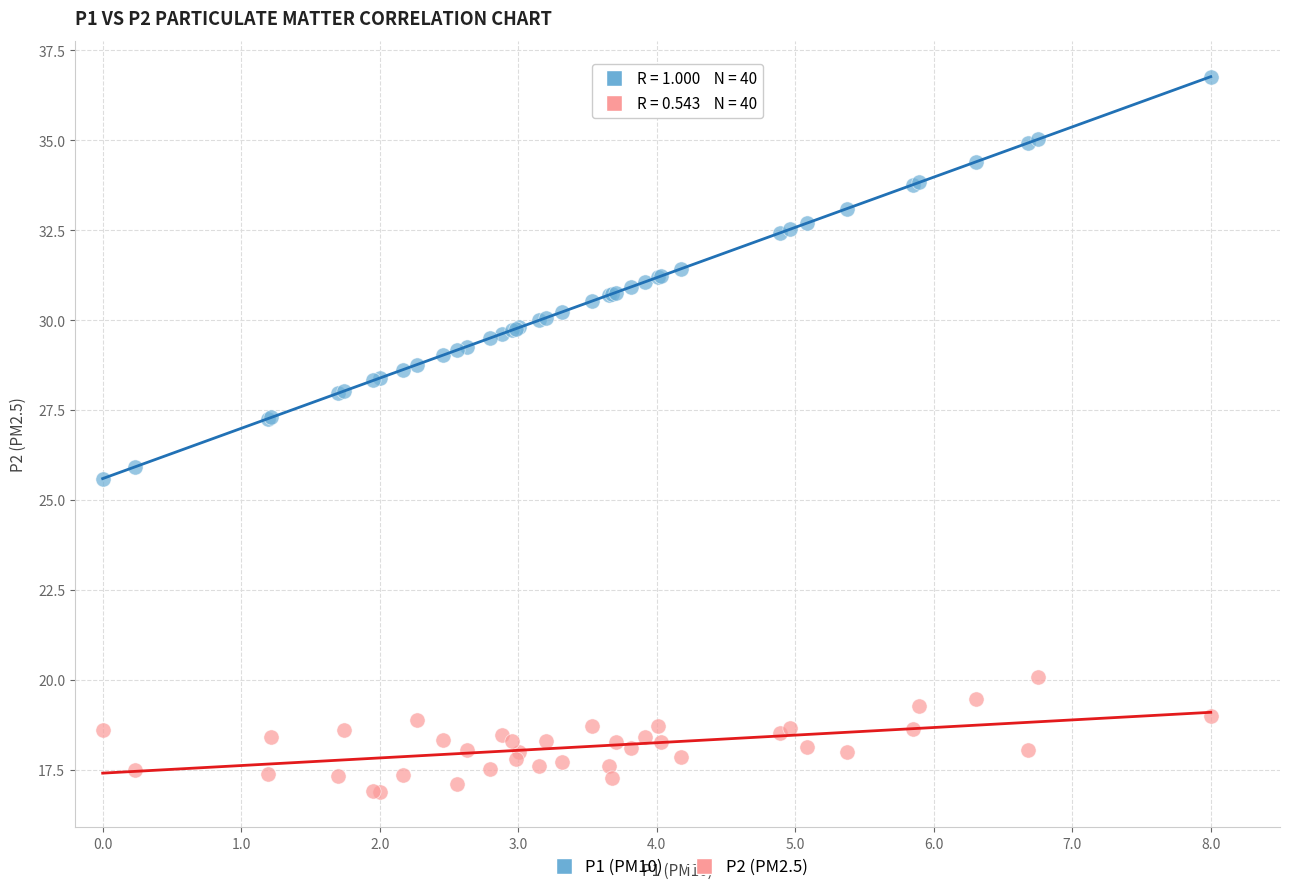

Which series reaches the maximum Y coordinate?

P1 (PM10)